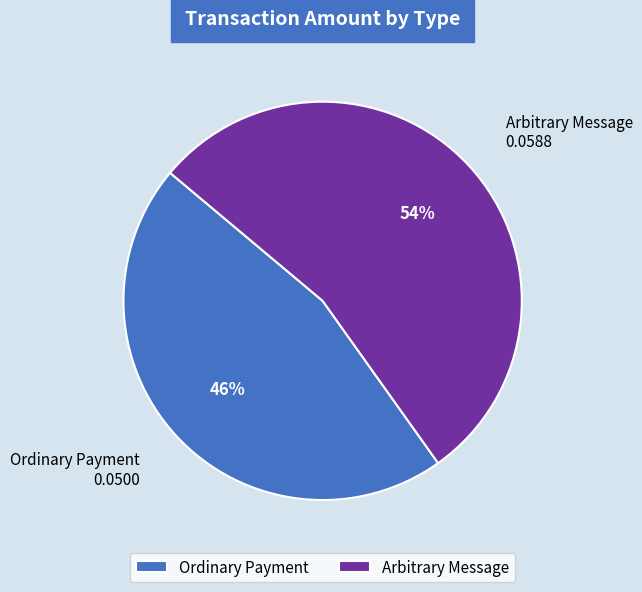

True or false: Arbitrary Message accounts for 54% of the total.

True